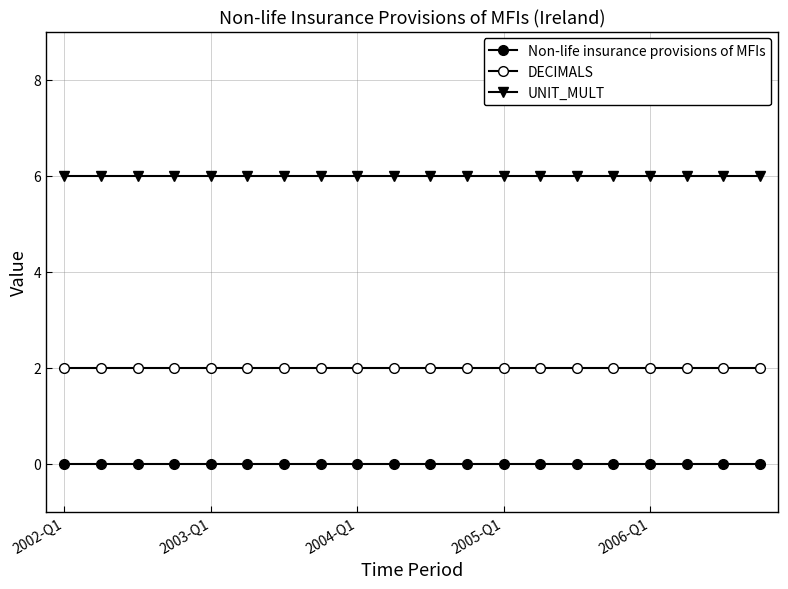

How many lines are shown in the chart?

3